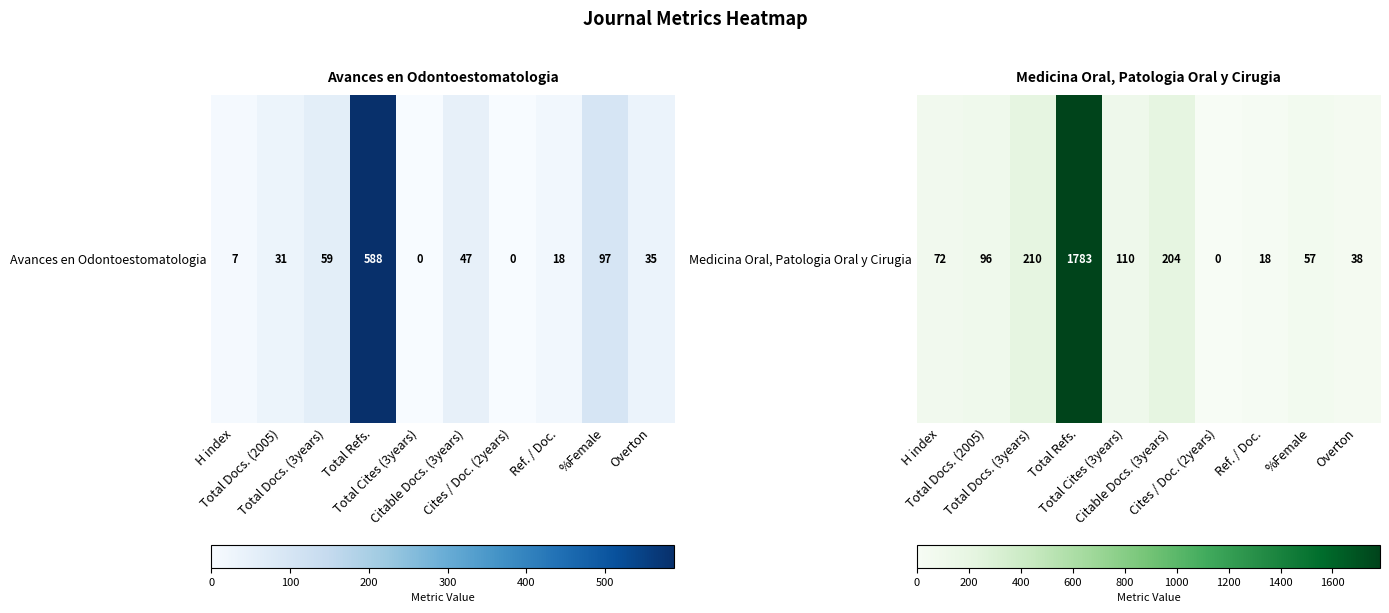

Rank the categories by value from highest to lowest.

Total Refs., Total Docs. (3years), Citable Docs. (3years), Total Cites (3years), Total Docs. (2005), H index, %Female, Overton, Ref. / Doc., Cites / Doc. (2years)